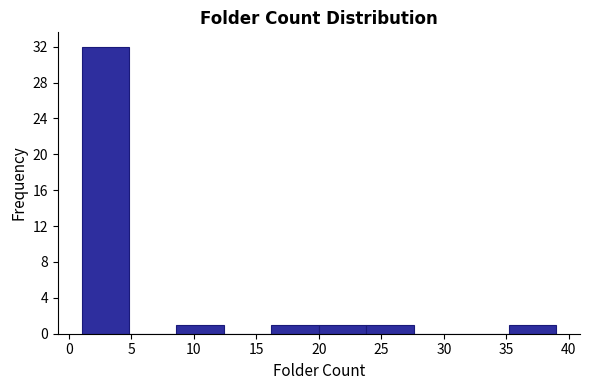

Over which range of the x-axis is the bar tallest?

1.0 to 4.8